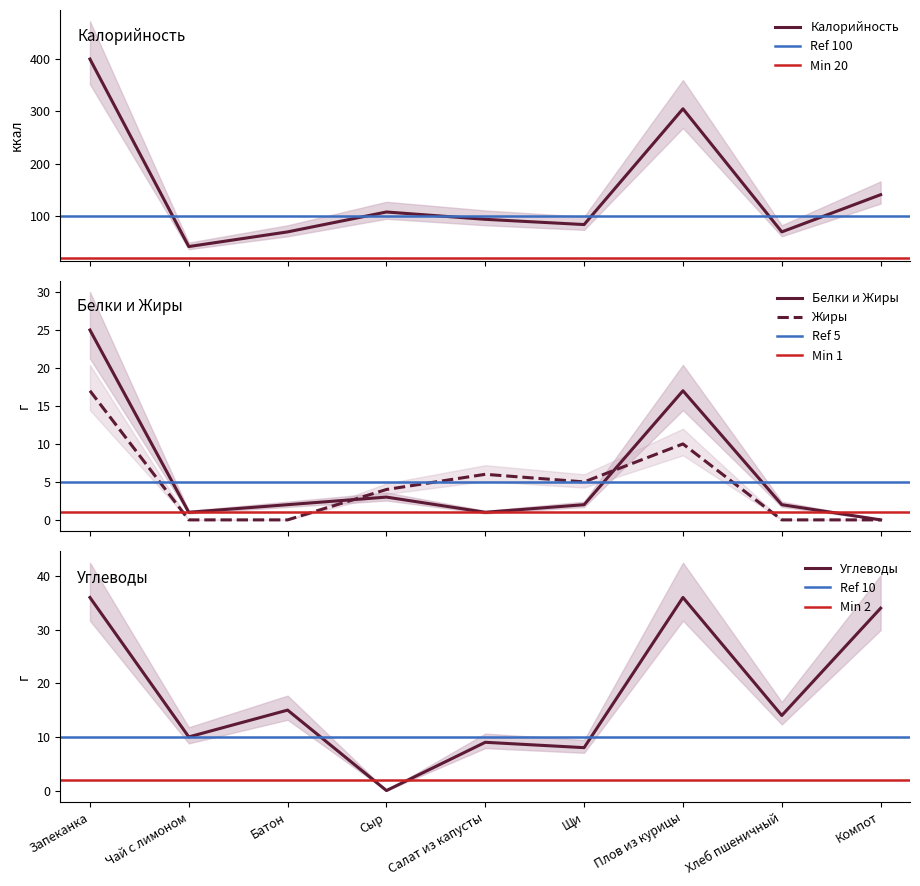

What position from the right is Щи?

4